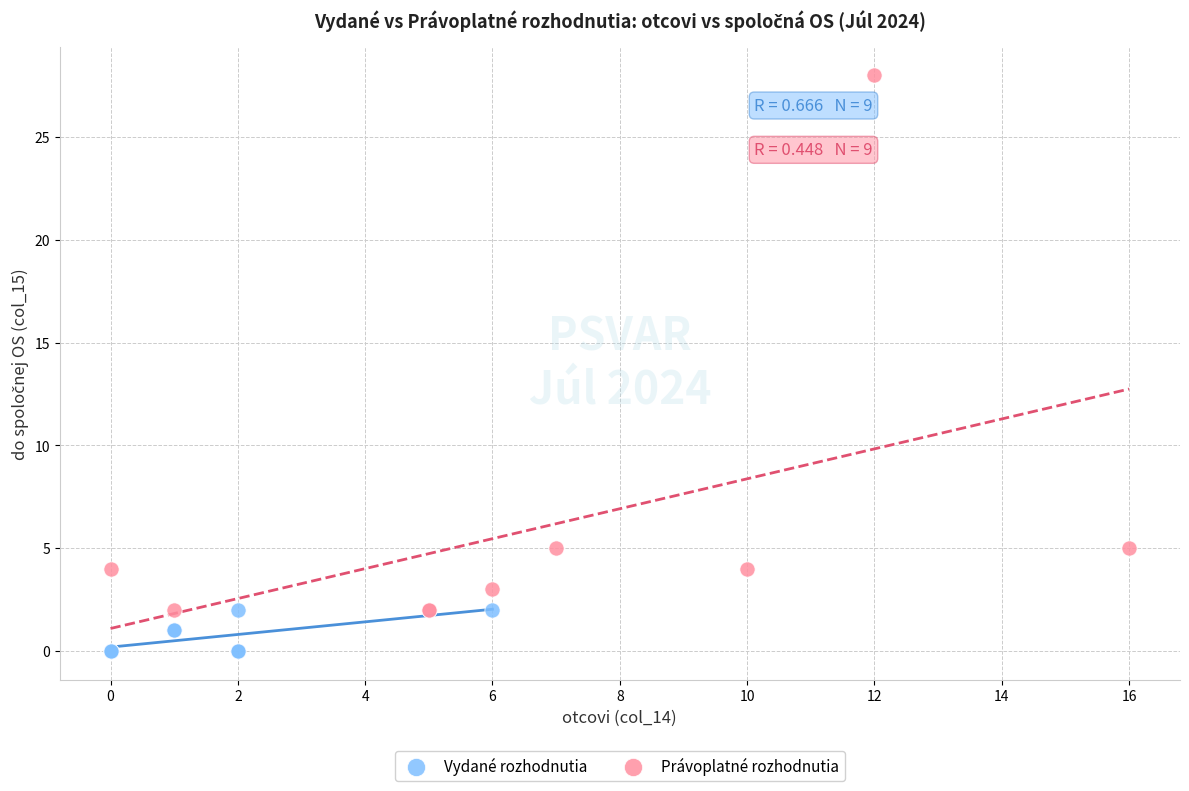

Which series reaches the minimum Y coordinate?

Vydané rozhodnutia